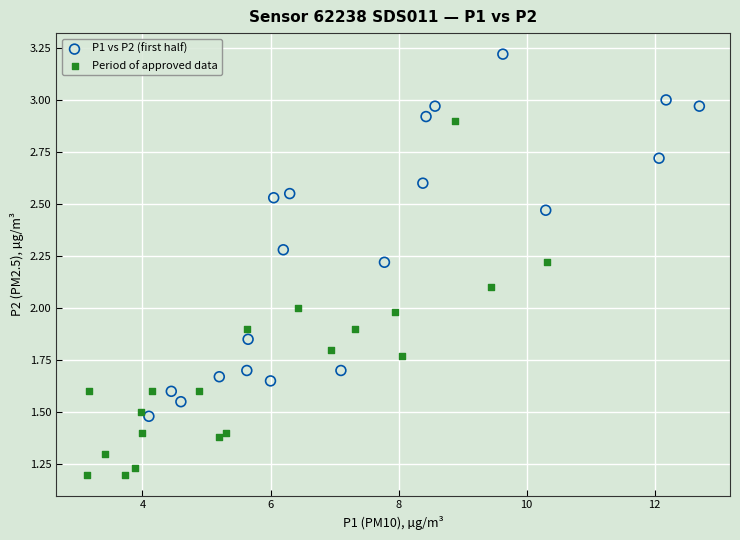

What are all the series names shown in the legend?

P1 vs P2 (first half), Period of approved data